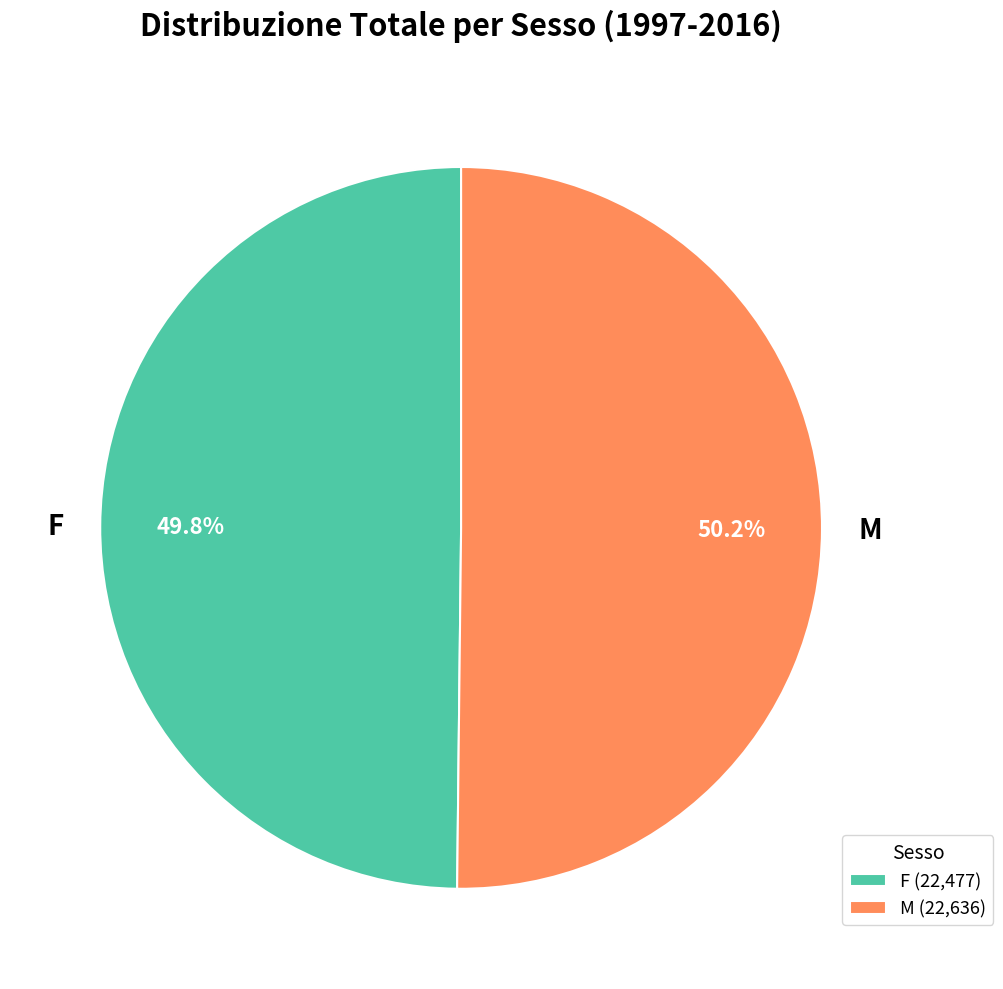

How much of the chart is everything except M?

49.8%